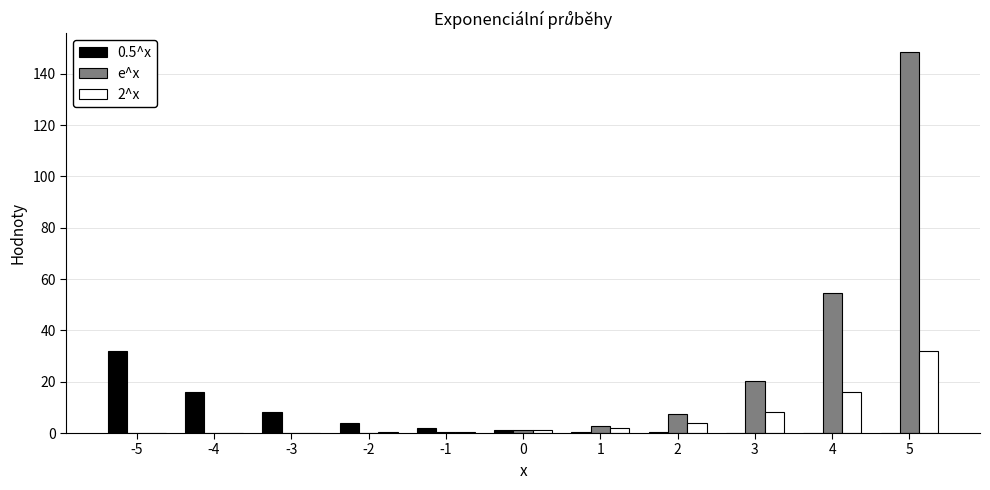

What is the sum of all e^x values?

234.8